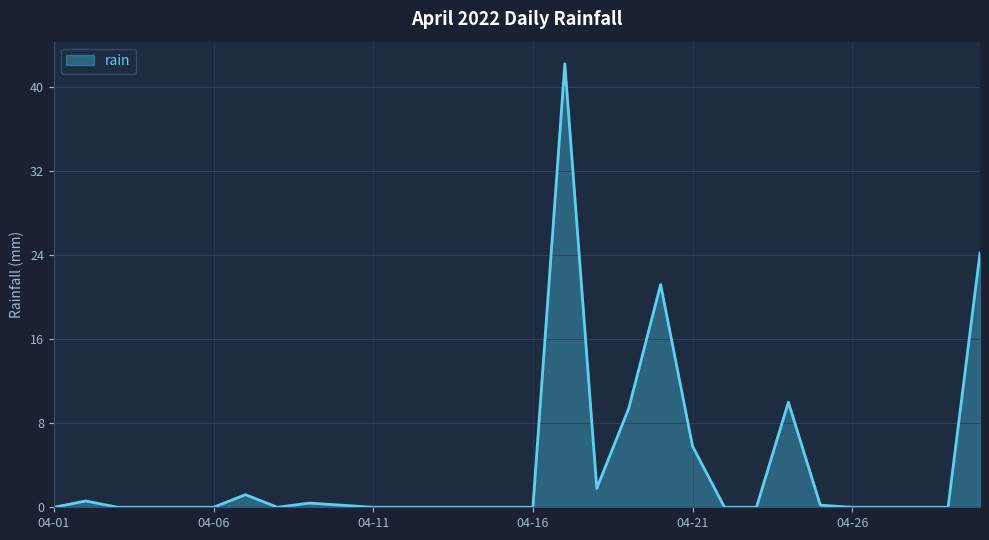

What is the difference between the maximum and minimum values?

42.2